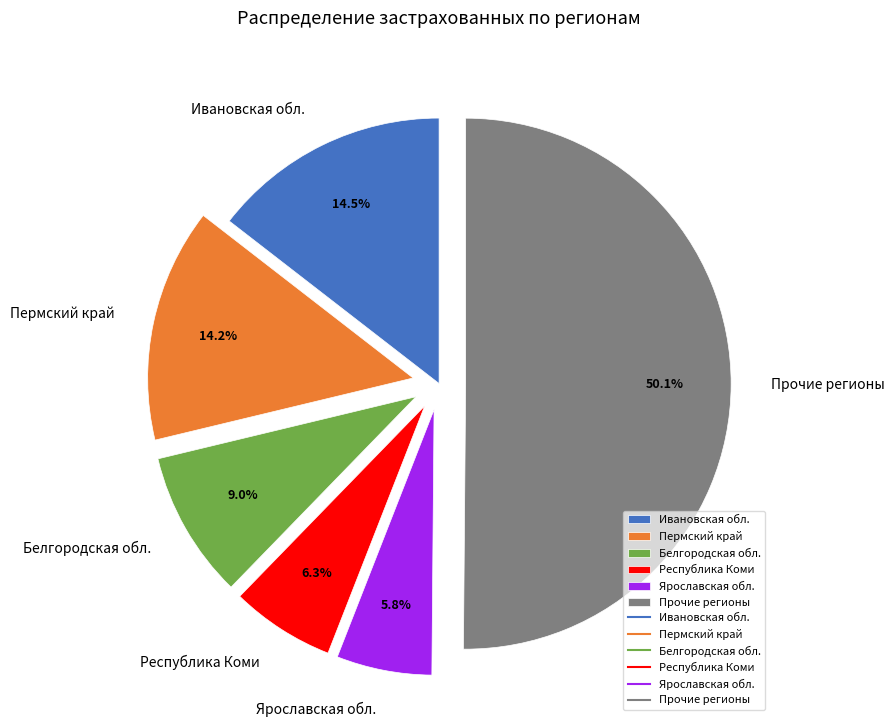

Count the number of slices in the pie.

6